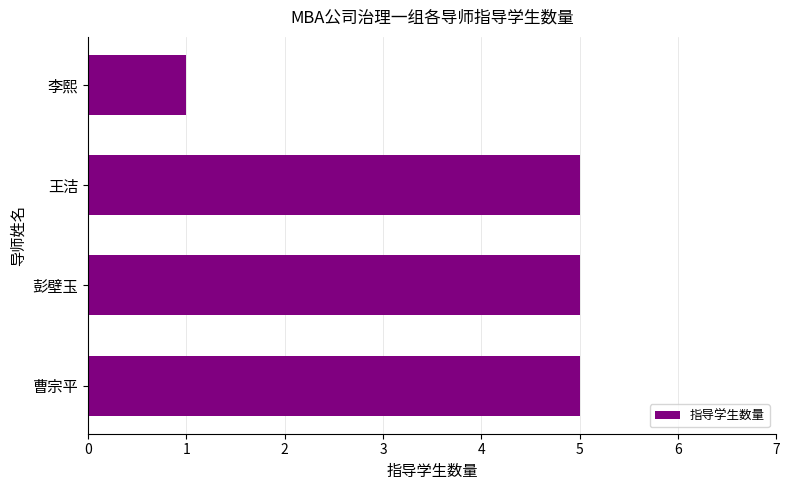

What is the sum of the values at 曹宗平 and 王洁?

10